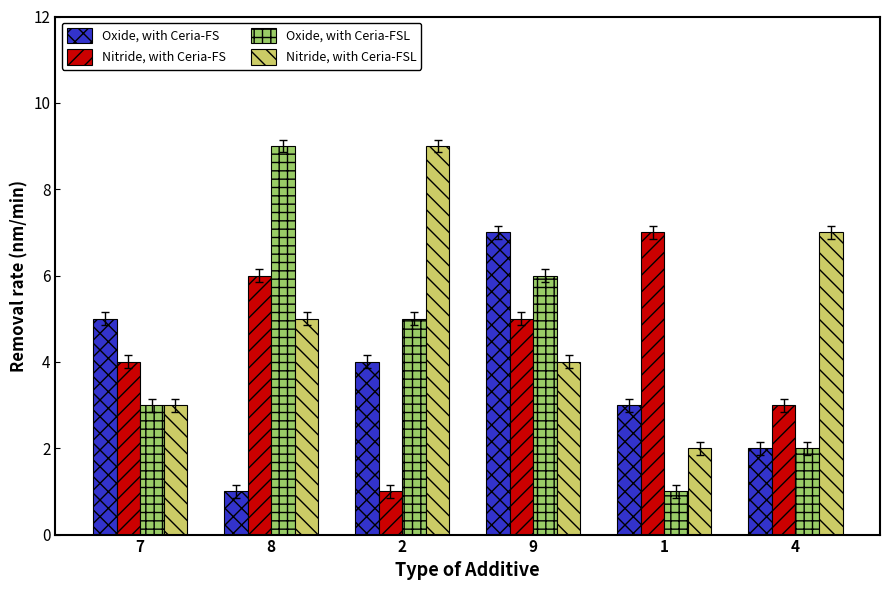

What position from the right is 8?

5